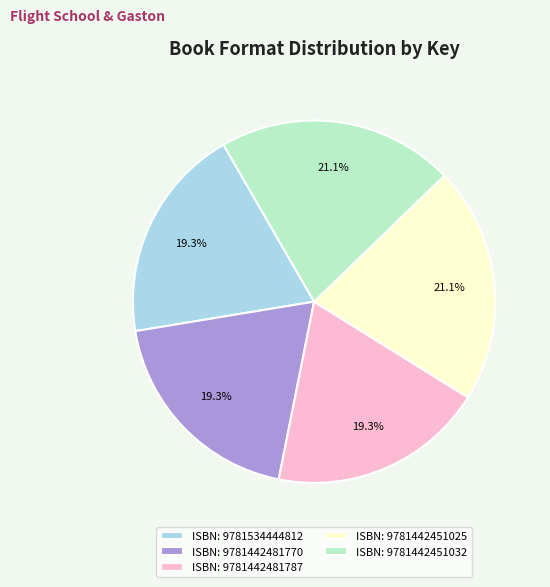

How many slices are in this pie chart?

5